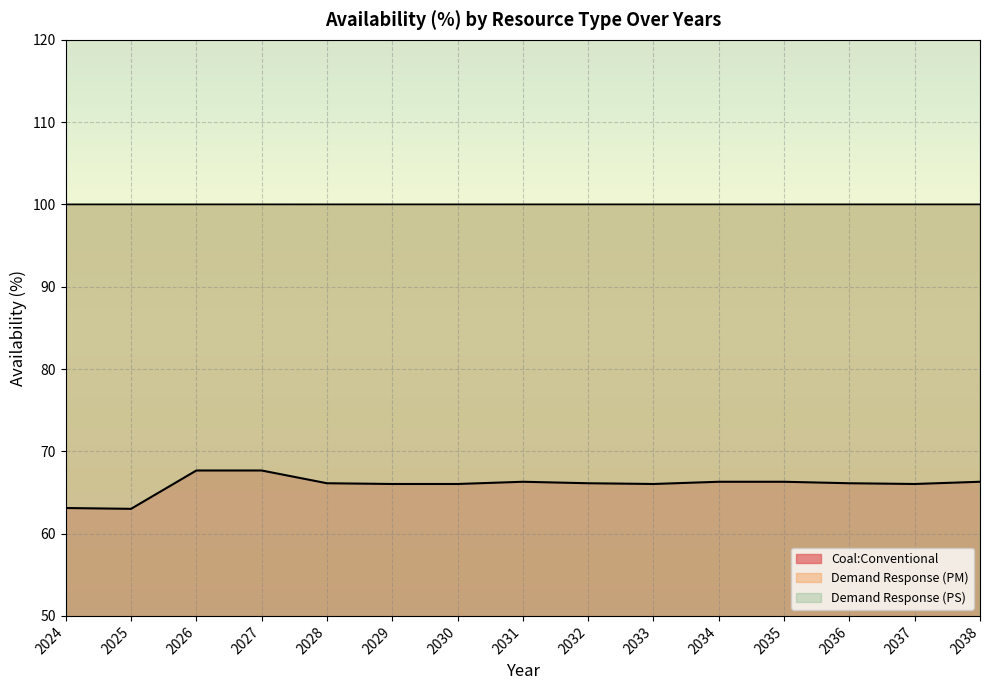

List the labels in order of Demand Response (PM) value, largest first.

2027, 2028, 2029, 2030, 2031, 2032, 2033, 2034, 2035, 2036, 2037, 2038, 2026, 2025, 2024